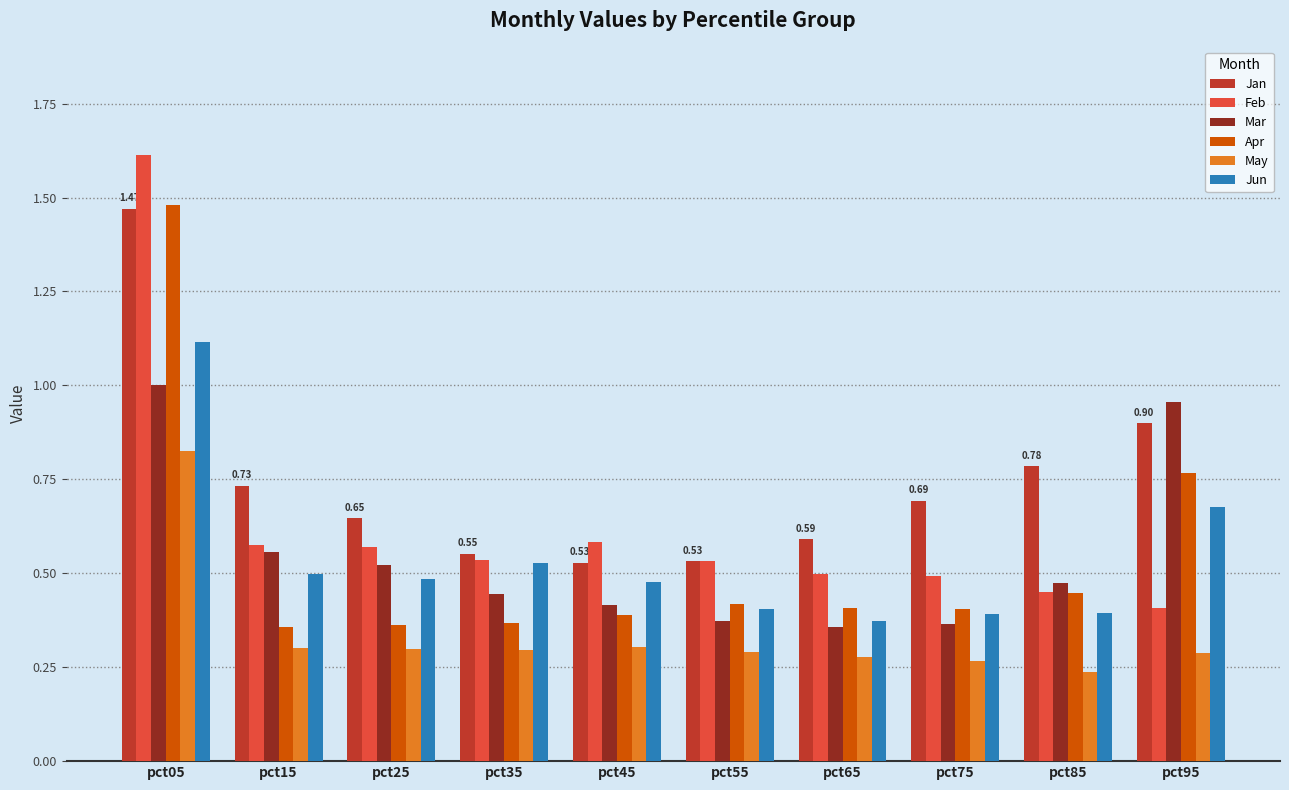

Between pct45 and pct55, which series saw the biggest shift?

Jun